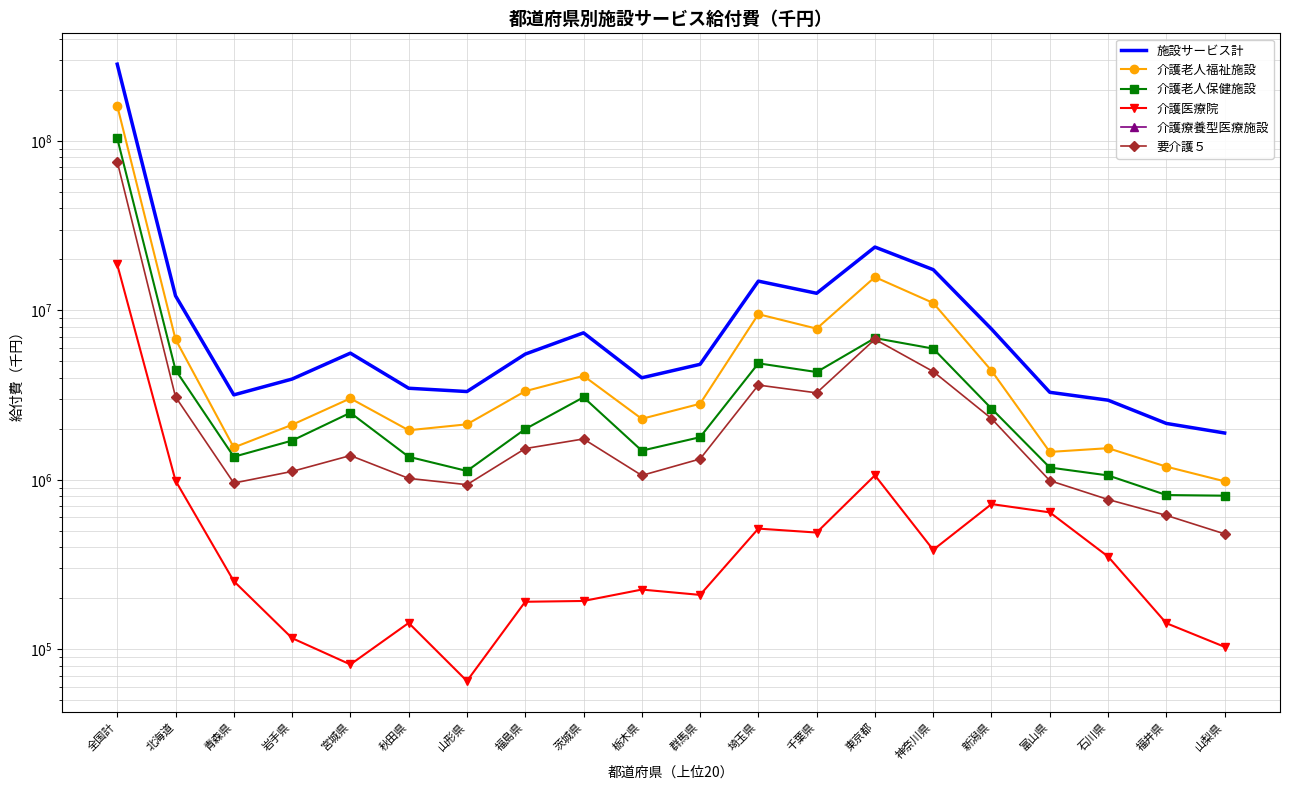

What position from the left is 山梨県?

20